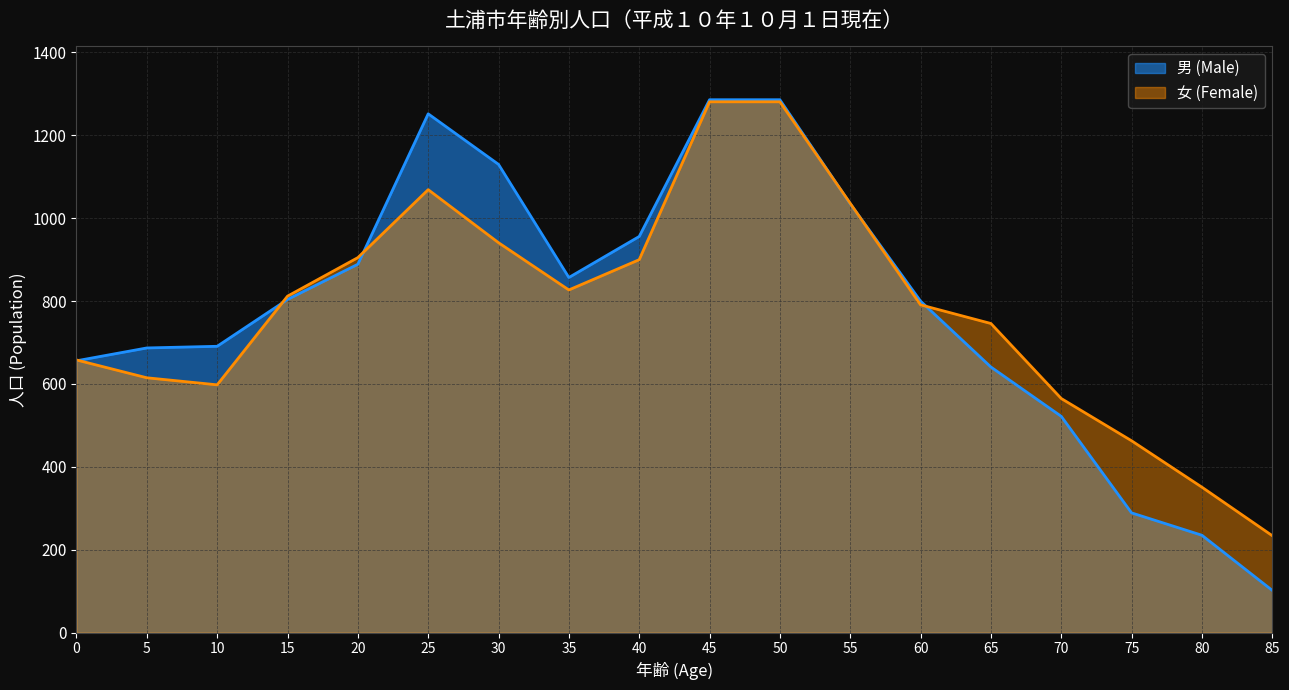

Reading left to right, extract all data points from this chart.

男 (Male): 0=656	5=687	10=691	15=804	20=889	25=1252	30=1130	35=857	40=956	45=1286	50=1286	55=1035	60=800	65=641	70=522	75=289	80=235	85=102
女 (Female): 0=658	5=615	10=598	15=812	20=905	25=1069	30=941	35=827	40=900	45=1281	50=1281	55=1036	60=791	65=746	70=565	75=463	80=351	85=234